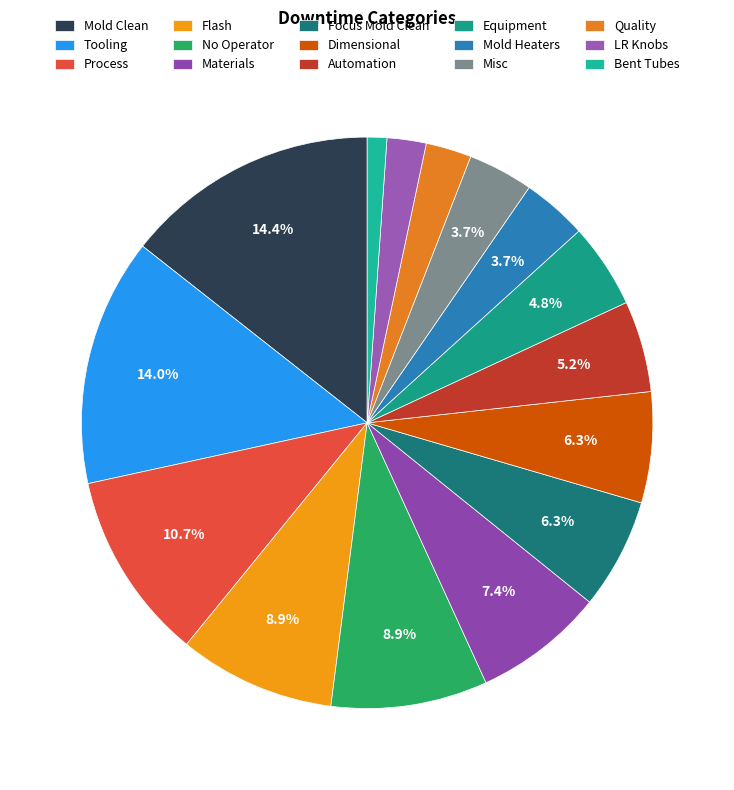

How much of the chart is everything except Automation?

94.8%